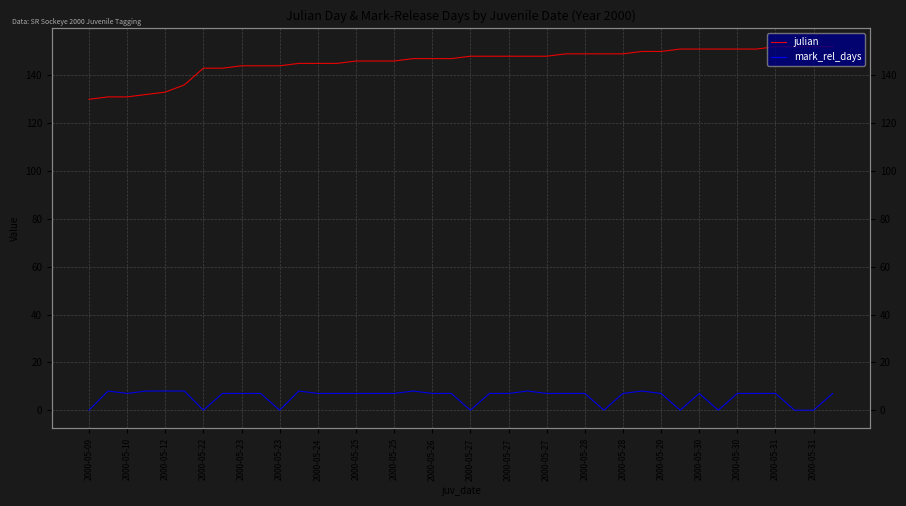

How many interior local valleys does the mark_rel_days series have?

7